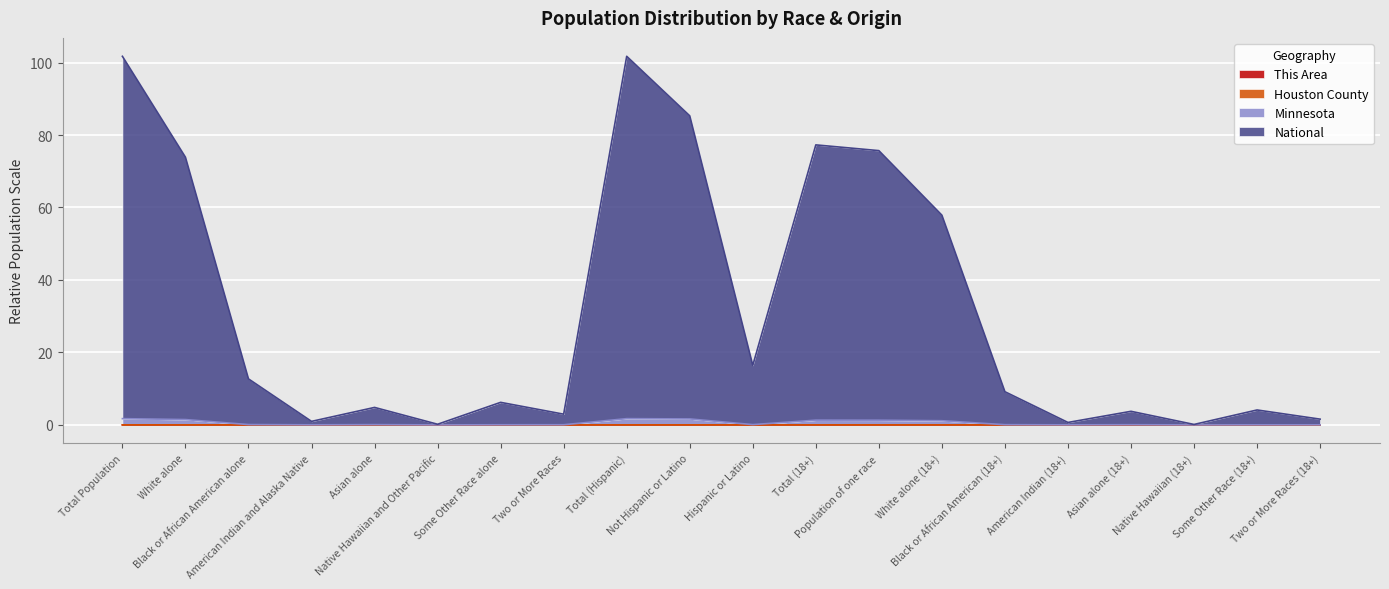

Is the value of Minnesota at Total (Hispanic) greater than the value of Houston County at Asian alone?

Yes